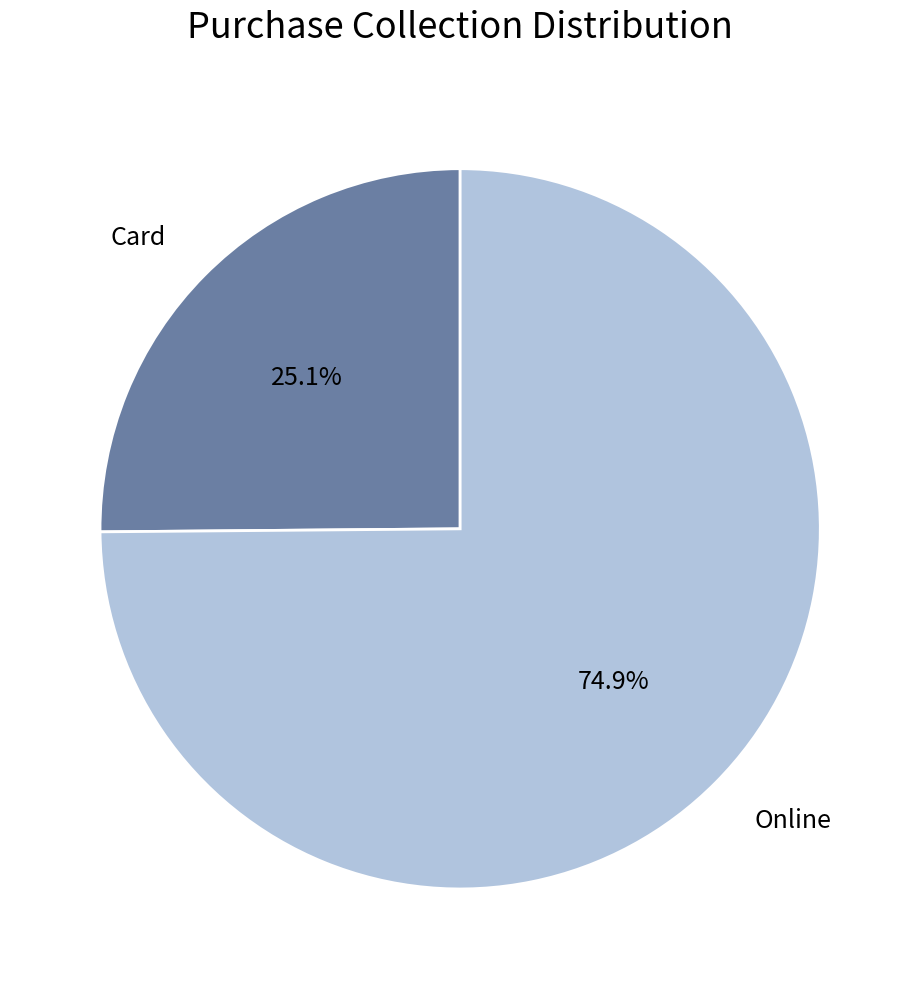

How many slices are in this pie chart?

2